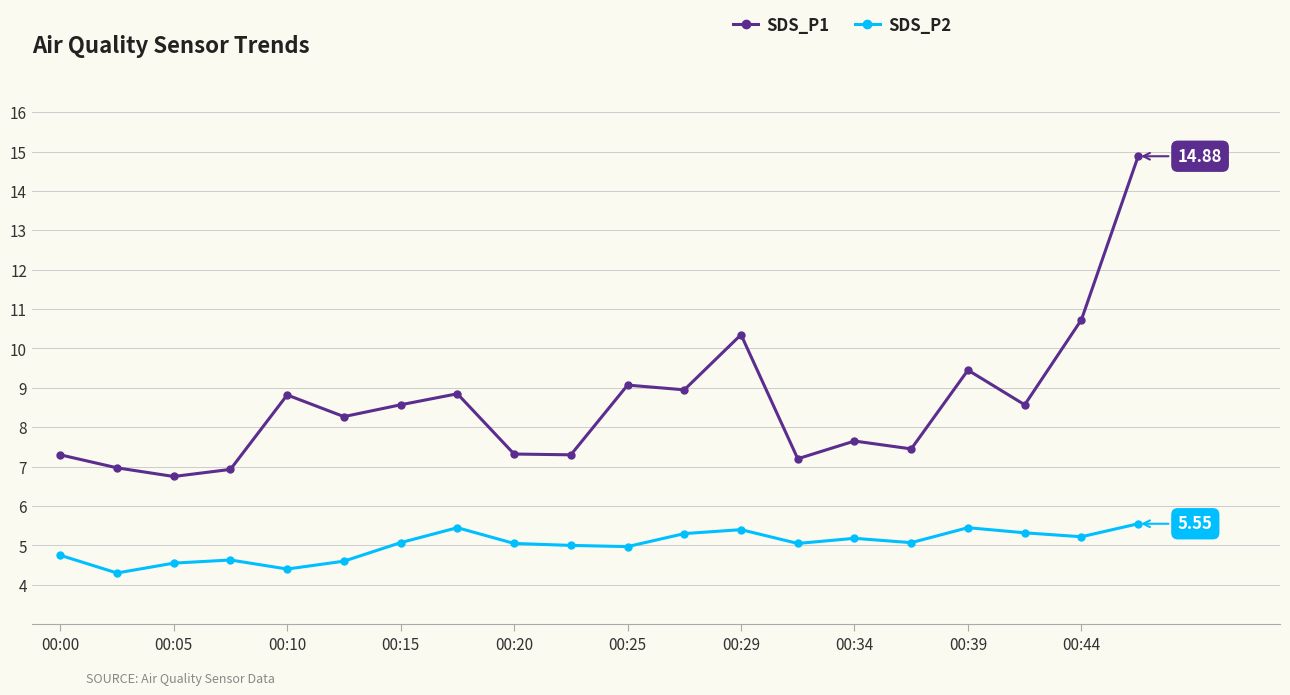

What is the maximum value shown in the chart?

14.9